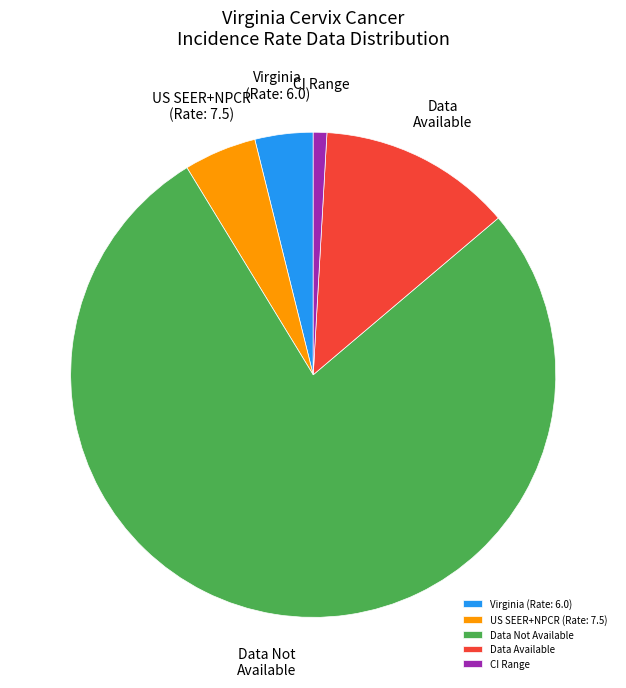

The CI Range slice represents 11% of the pie. True or false?

False